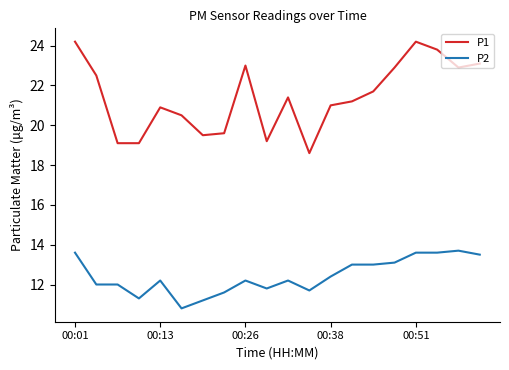

True or false: P2 and P1 cross at least once.

False